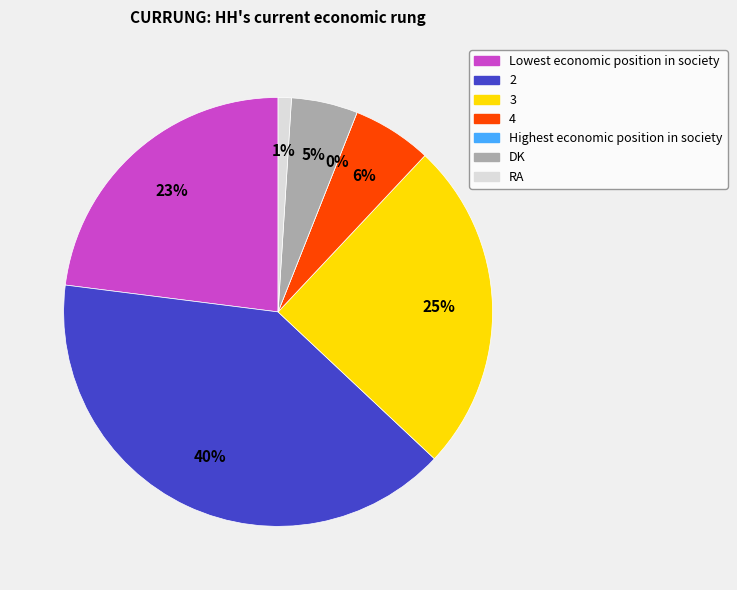

True or false: 3 accounts for 25% of the total.

True